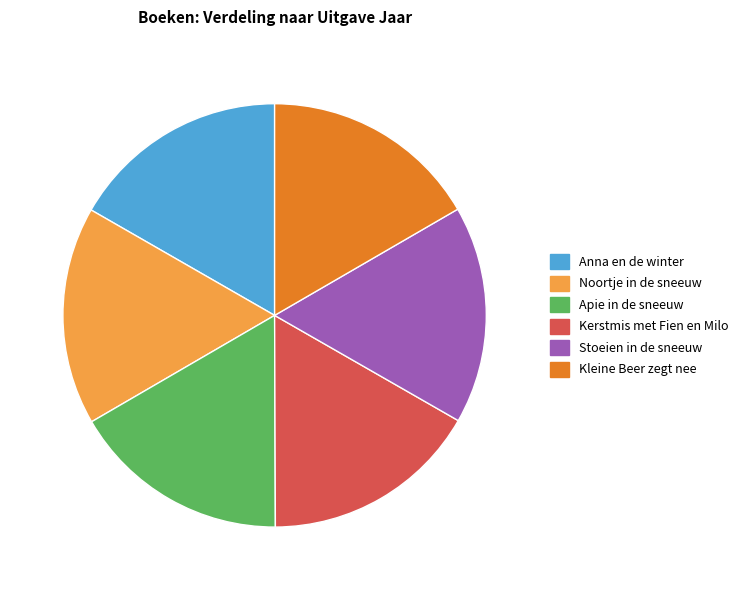

The Stoeien in de sneeuw slice represents 17% of the pie. True or false?

True